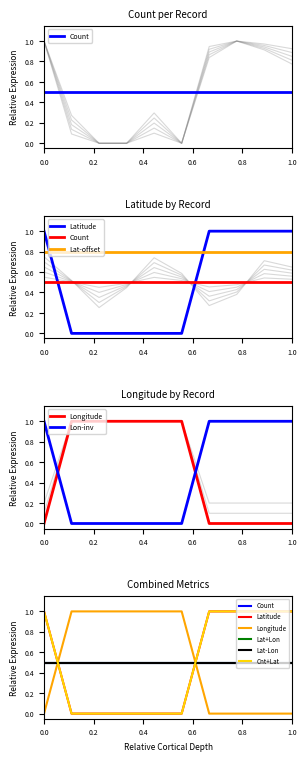

True or false: Longitude has more than 2 points higher than both neighbors.

False